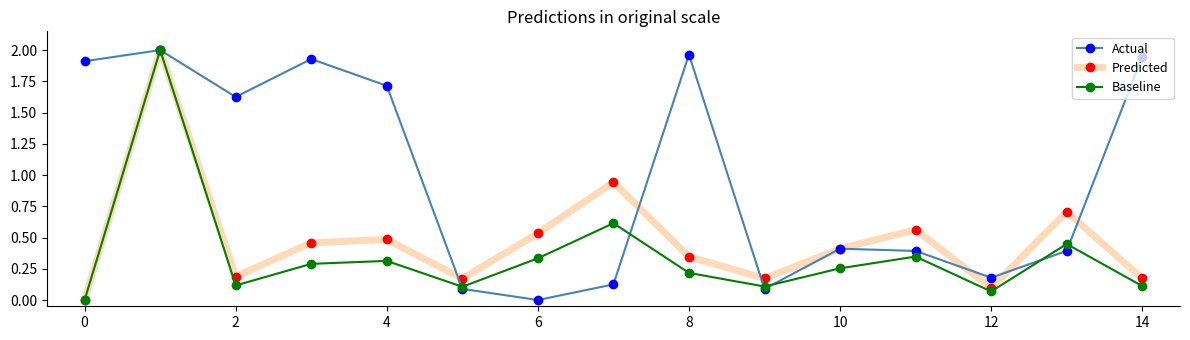

What are all the series names shown in the legend?

Actual, Predicted, Baseline